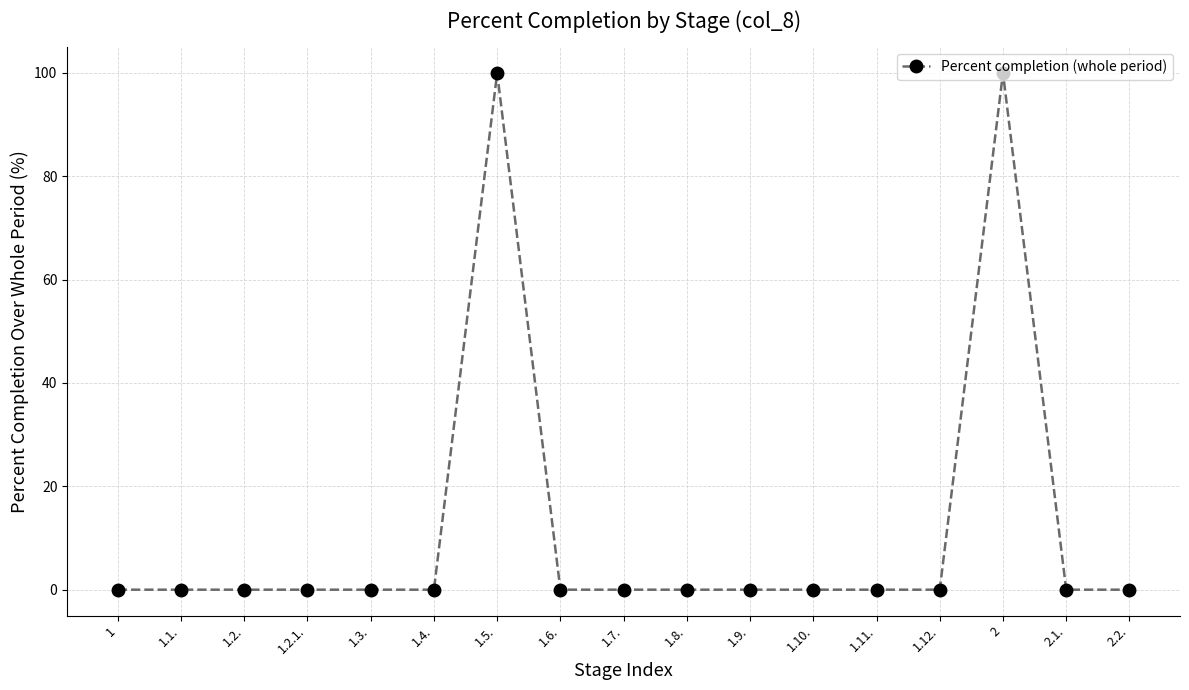

True or false: the data shows 0 at 1.

True